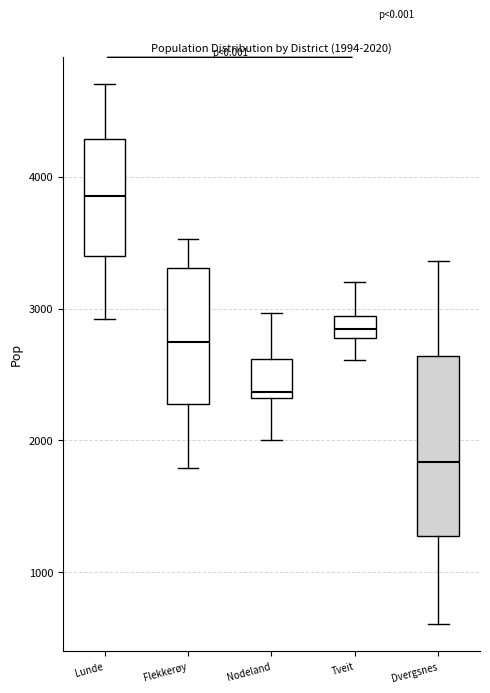

Comparing the boxes themselves (not the whiskers), which one is the tallest?

Dvergsnes